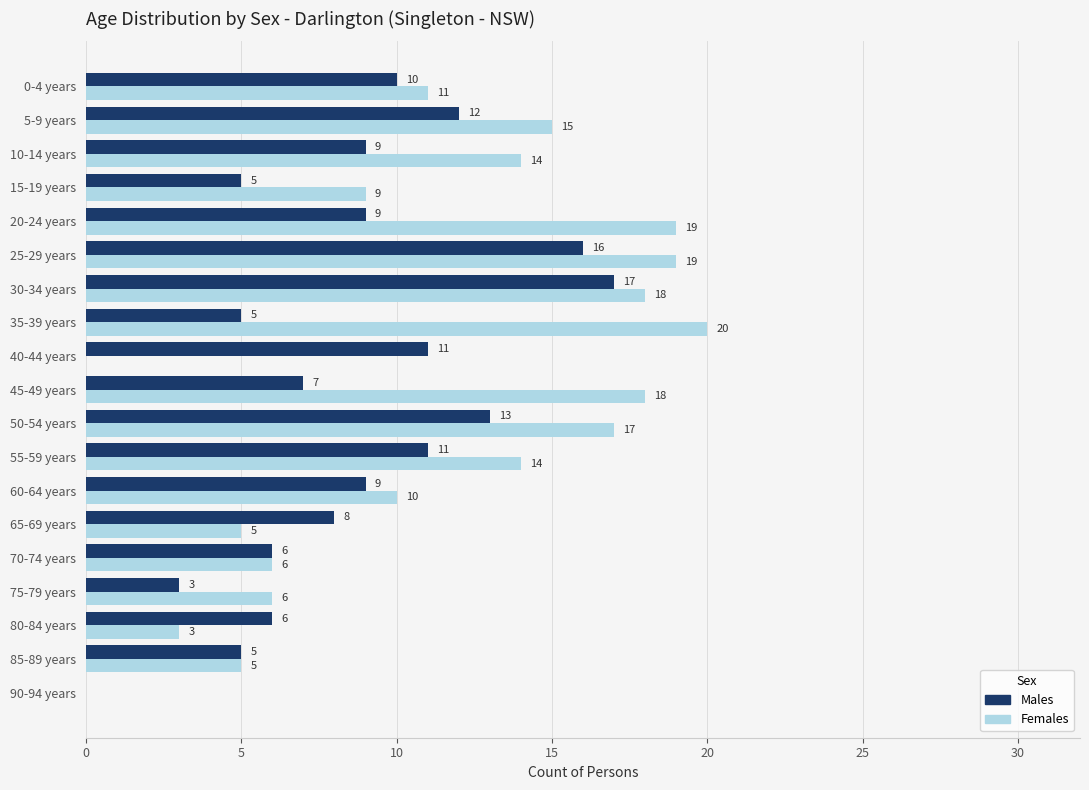

Which series changed the most between 75-79 years and 90-94 years?

Females